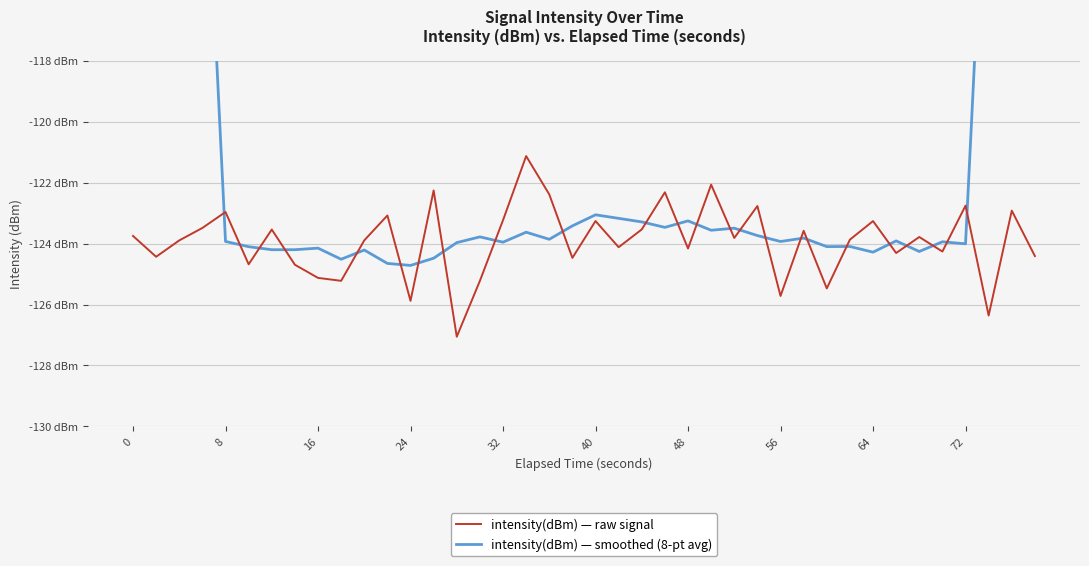

Reading left to right, transcribe all the data shown in this chart.

intensity(dBm) — raw signal: -123.8	-124.4	-123.9	-123.5	-123.0	-124.7	-123.5	-124.7	-125.1	-125.2	-123.9	-123.1	-125.9	-122.3	-127.1	-125.2	-123.2	-121.1	-122.4	-124.5	-123.3	-124.1	-123.5	-122.3	-124.2	-122.1	-123.8	-122.8	-125.7	-123.6	-125.5	-123.9	-123.3	-124.3	-123.8	-124.3	-122.8	-126.4	-122.9	-124.4
intensity(dBm) — smoothed (8-pt avg): -61.9	-77.3	-92.9	-108.3	-123.9	-124.1	-124.2	-124.2	-124.2	-124.5	-124.2	-124.7	-124.7	-124.5	-124.0	-123.8	-124.0	-123.6	-123.9	-123.4	-123.1	-123.2	-123.3	-123.5	-123.3	-123.6	-123.5	-123.7	-123.9	-123.8	-124.1	-124.1	-124.3	-123.9	-124.3	-123.9	-124.0	-108.6	-93.1	-77.6